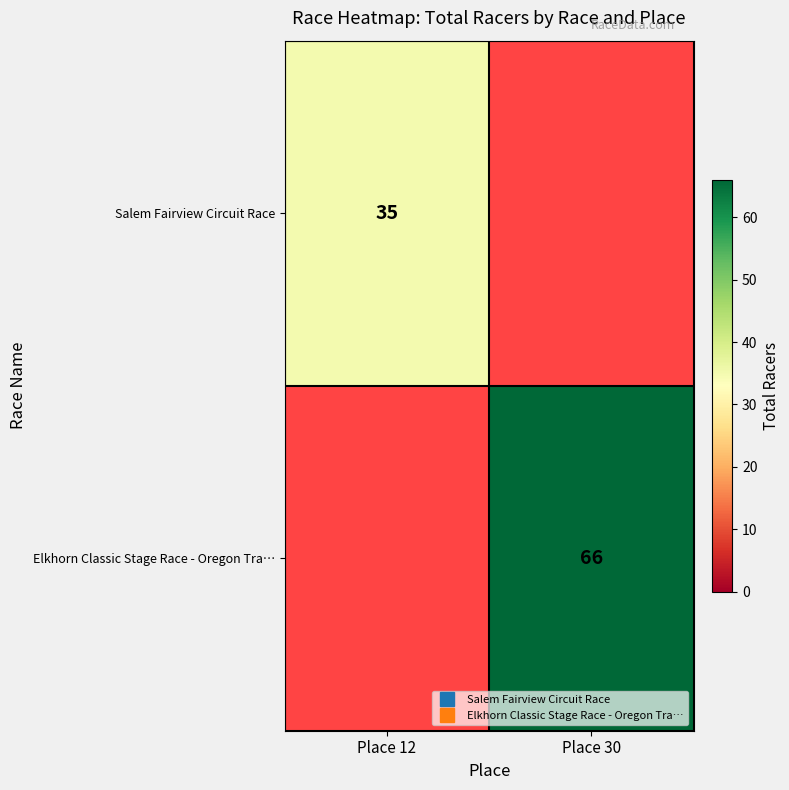

Which category has the highest value across all series?

Place 30